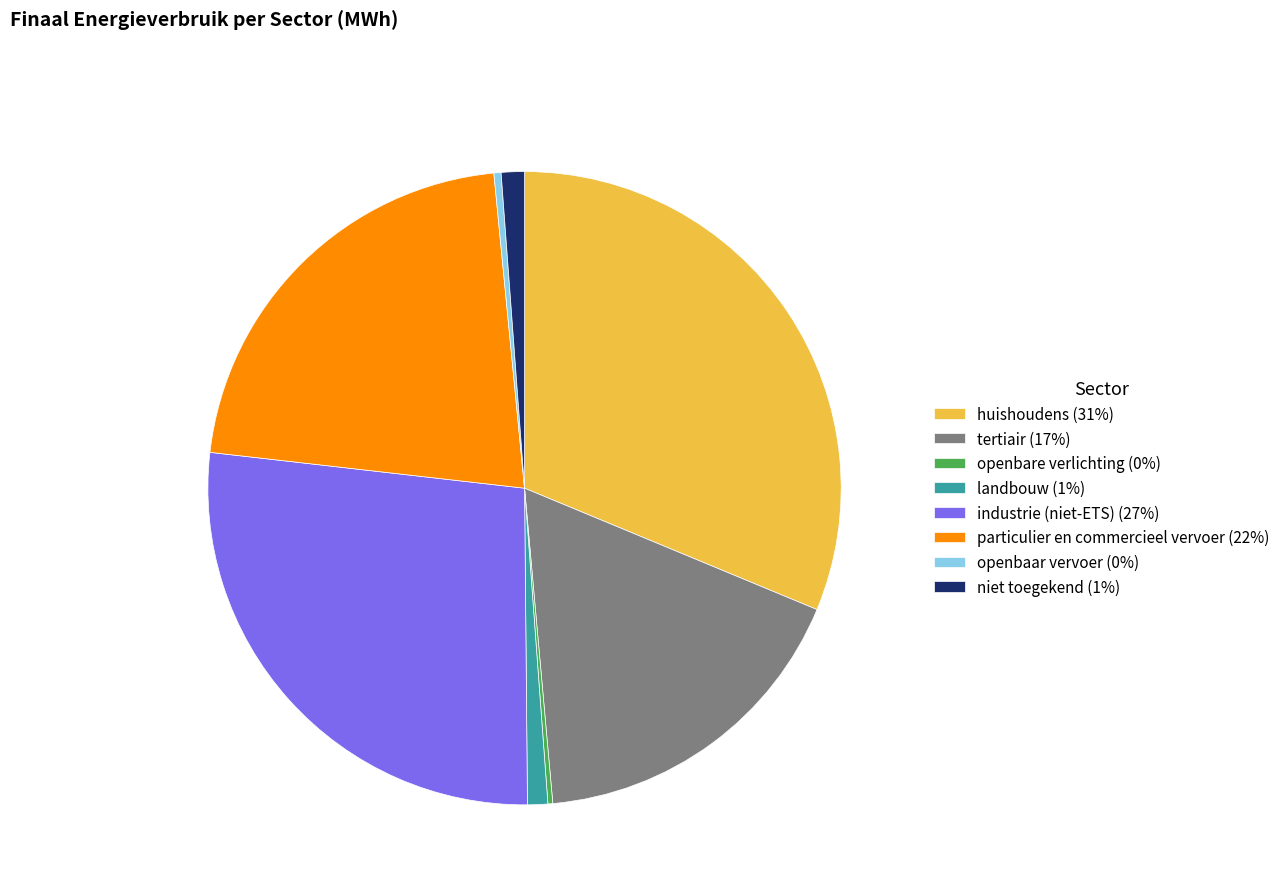

Is there any slice that represents more than half of the pie?

No